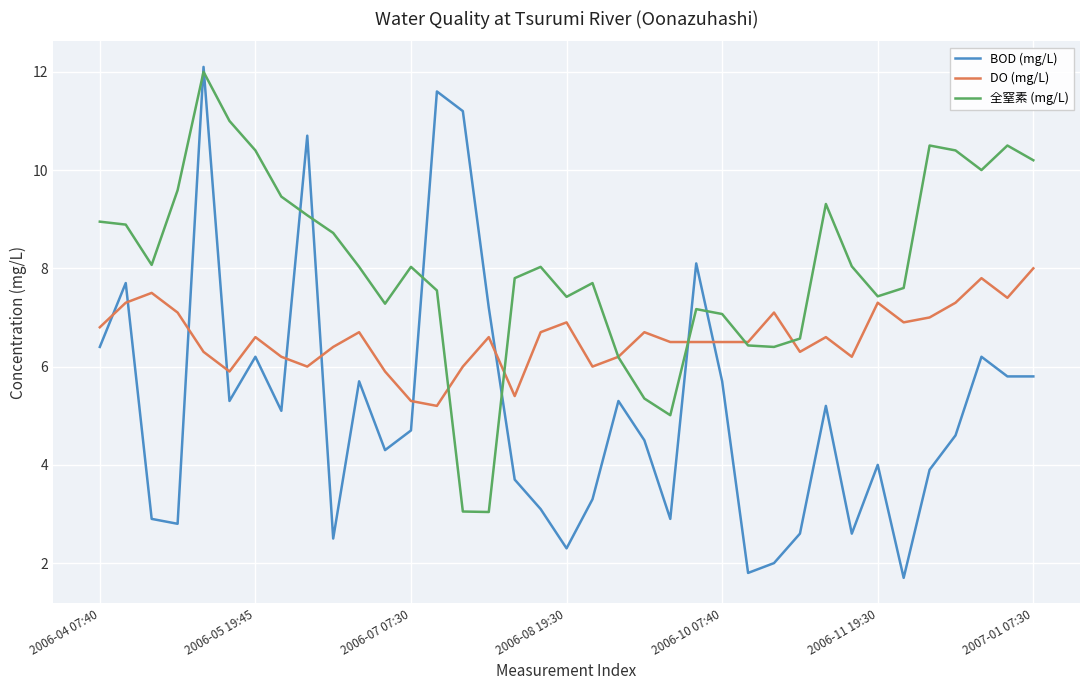

List the series in order of their overall mean, highest first.

全窒素 (mg/L), DO (mg/L), BOD (mg/L)